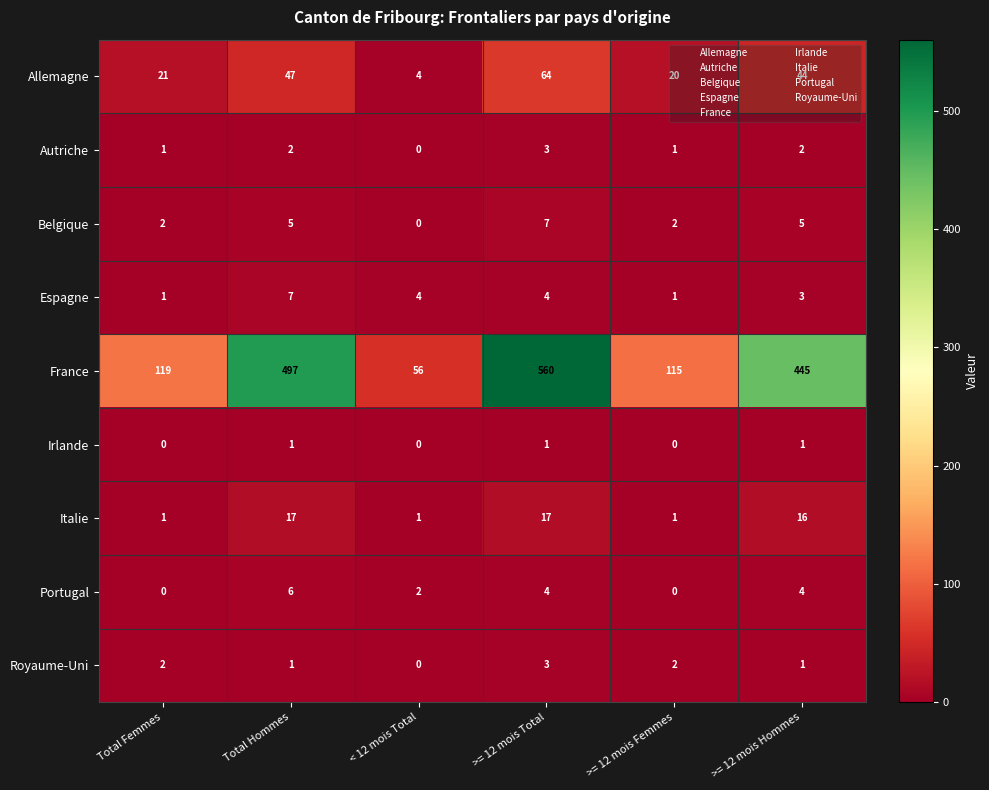

True or false: Irlande has a value of -1 at Total Femmes.

False